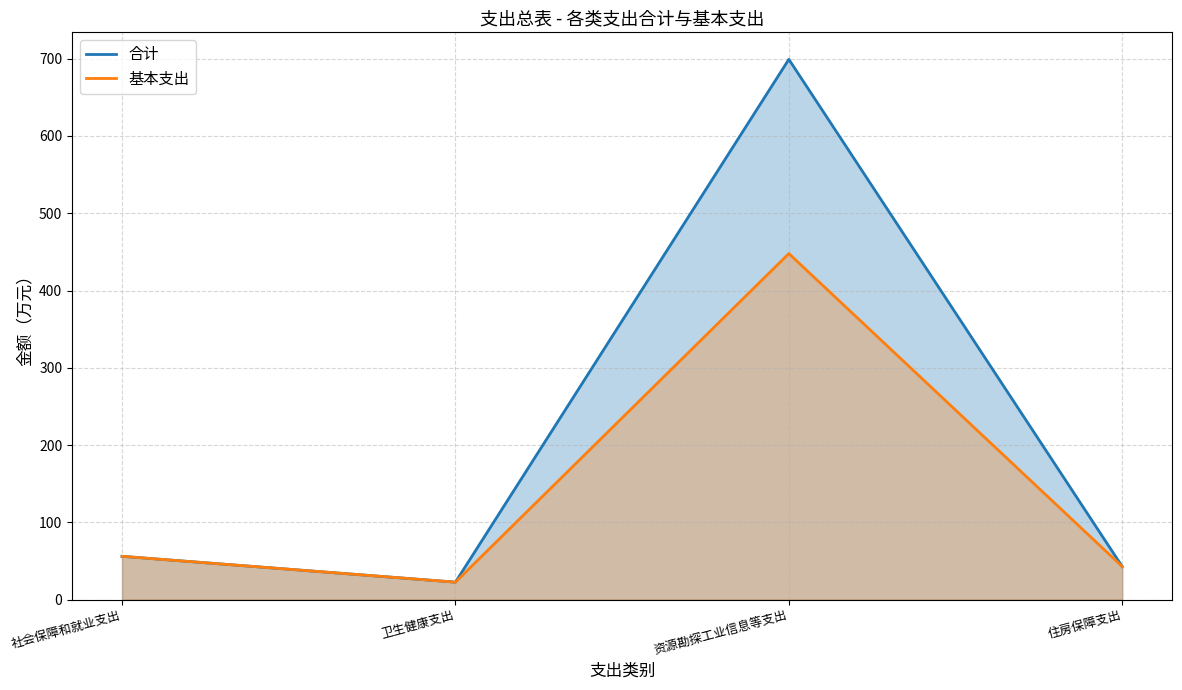

True or false: 基本支出 and 合计 intersect in this chart.

False